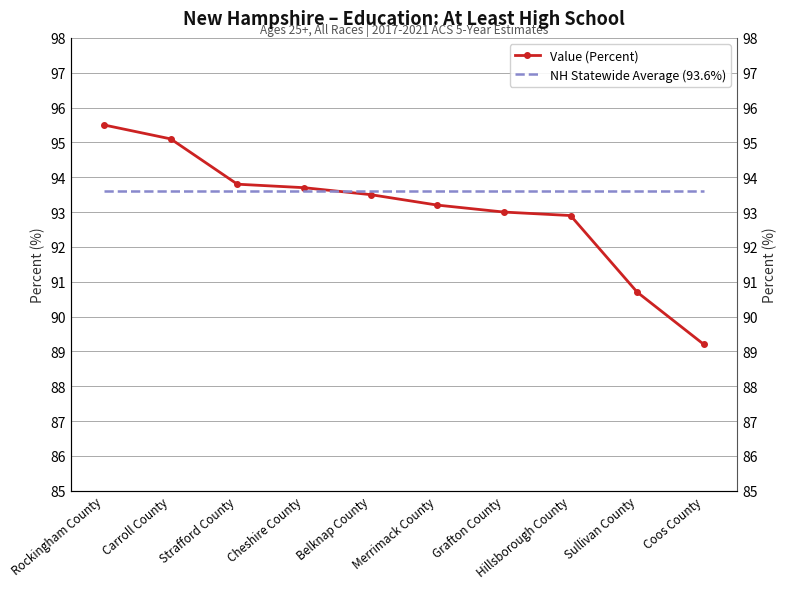

True or false: NH Statewide Average (93.6%) has more than 1 points higher than both neighbors.

False